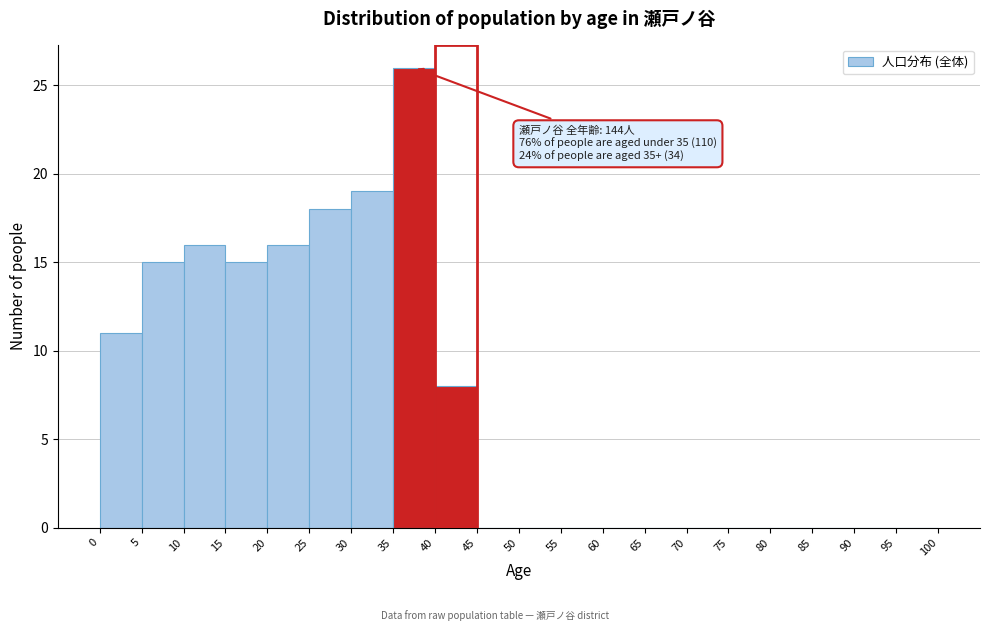

Which range on the x-axis has the tallest bar?

35 to 40